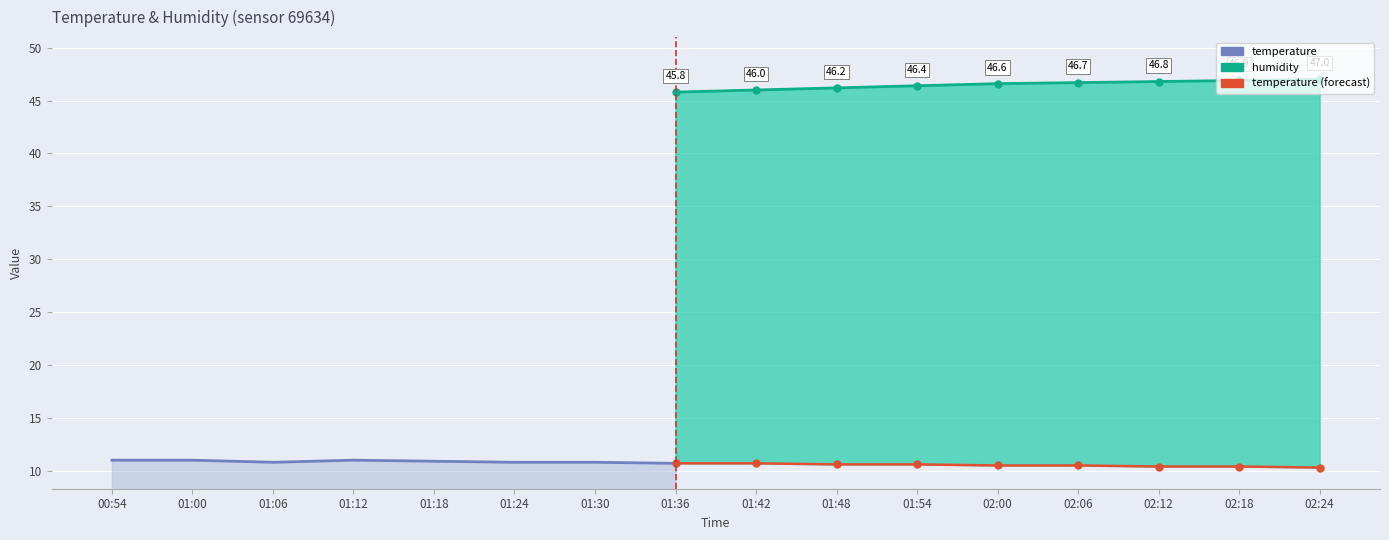

What is the maximum value shown in the chart?

47.0